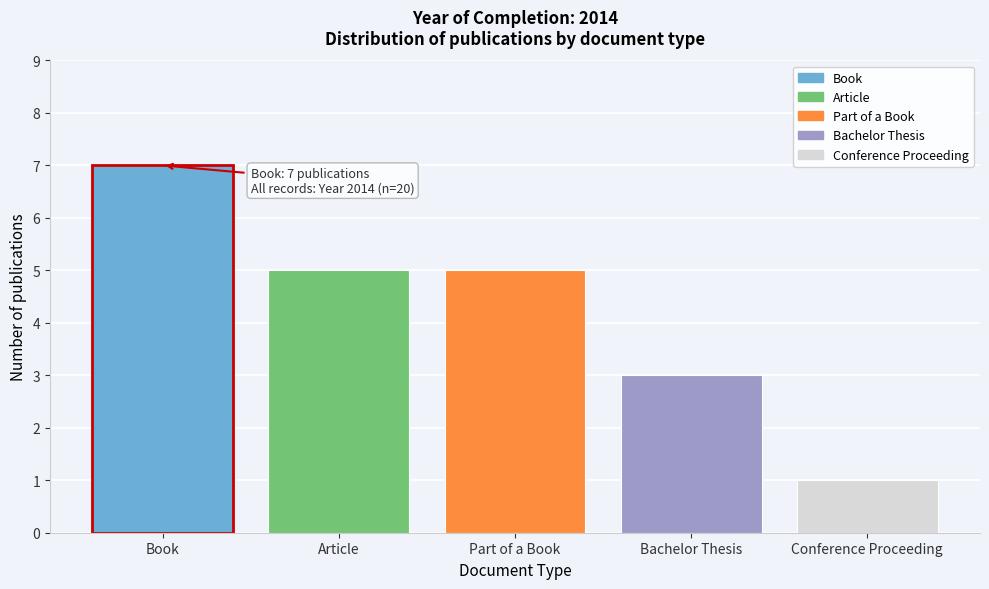

Reading left to right, transcribe all the data shown in this chart.

Book=7	Article=5	Part of a Book=5	Bachelor Thesis=3	Conference Proceeding=1